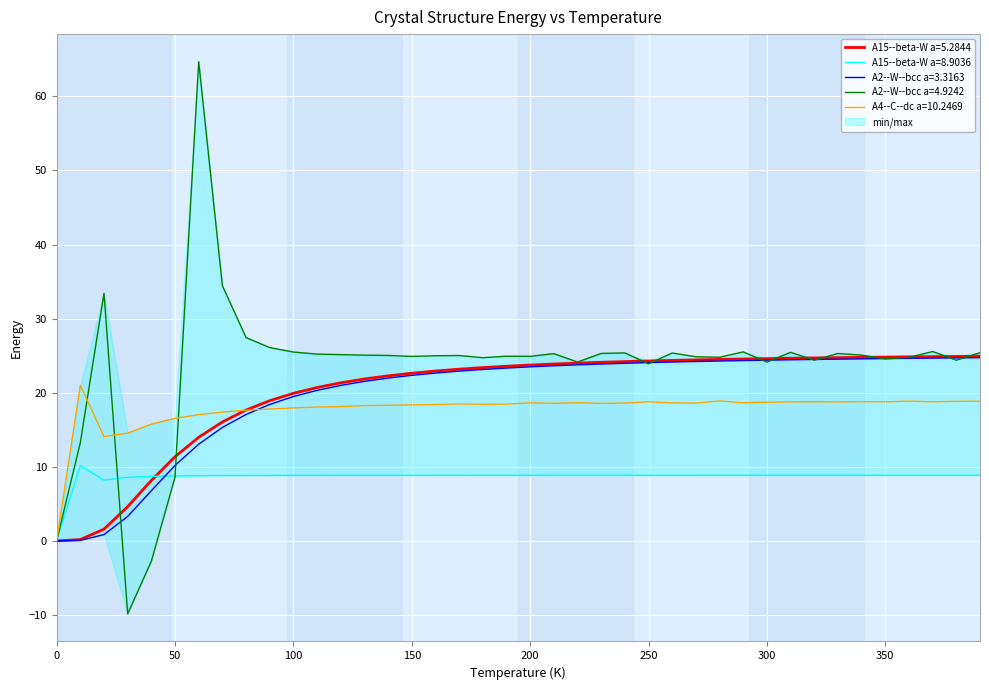

True or false: A15--beta-W a=5.2844 and A4--C--dc a=10.2469 cross at least once.

True